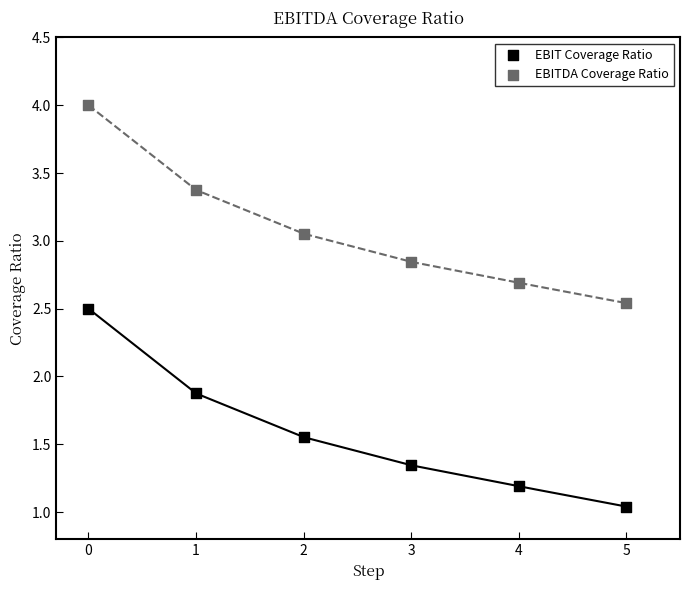

Which series contains the highest Y value?

EBITDA Coverage Ratio